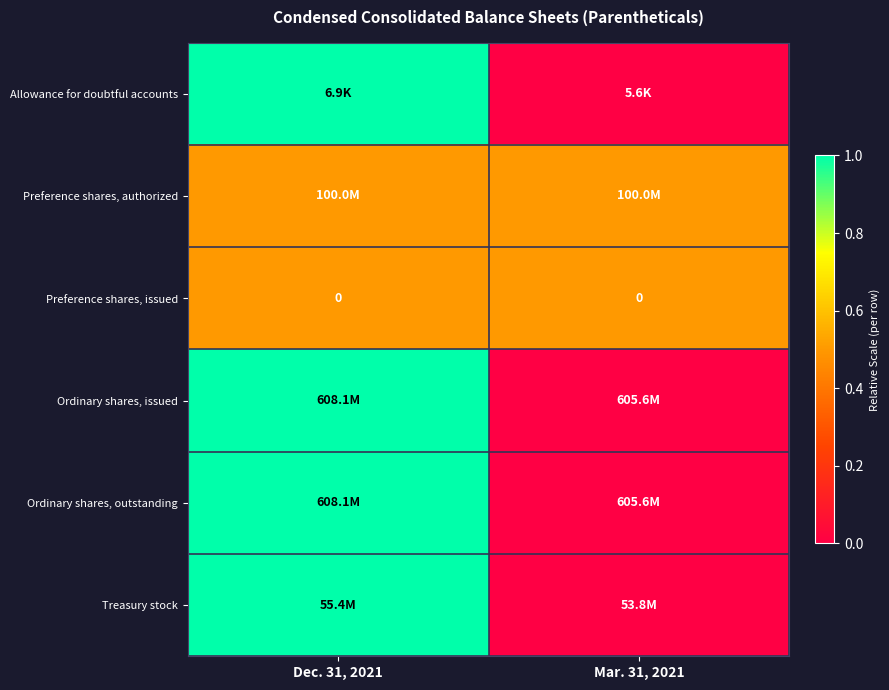

The Preference shares, issued series shows 0.0 at Dec. 31, 2021. True or false?

True